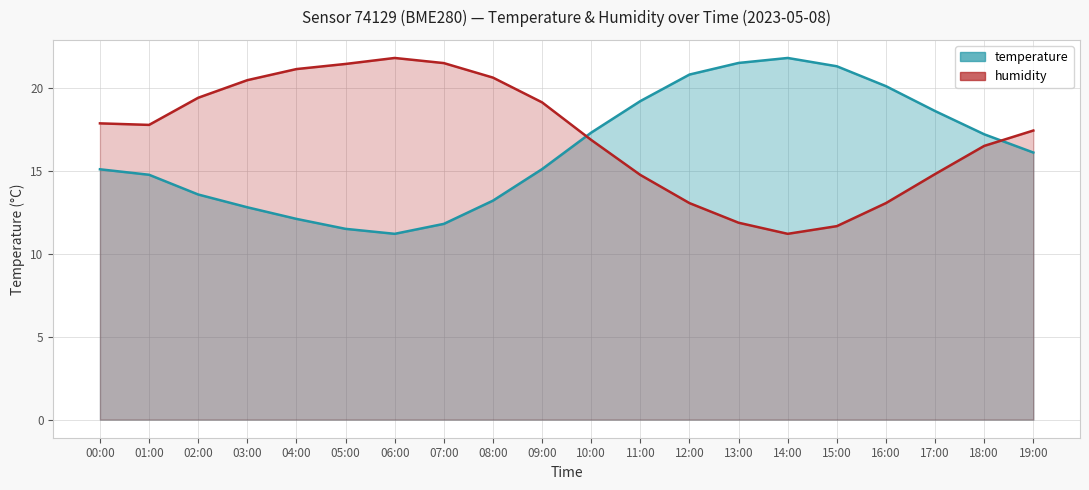

Which series has the largest total across all categories?

humidity_line